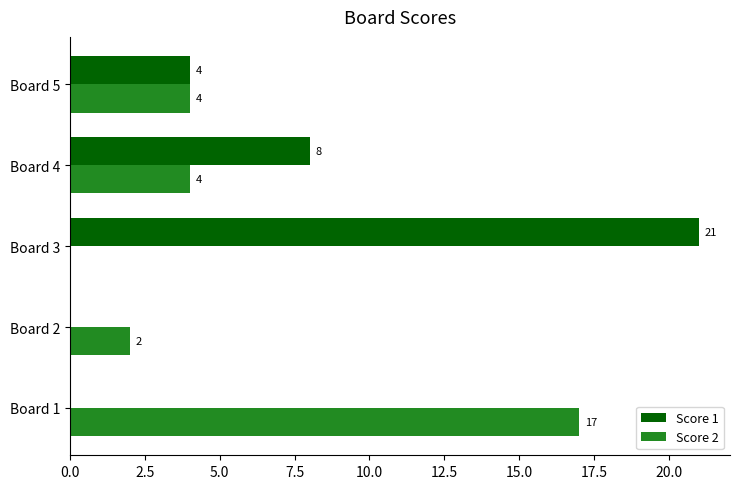

Between Board 1 and Board 2, which series saw the biggest shift?

Score 2